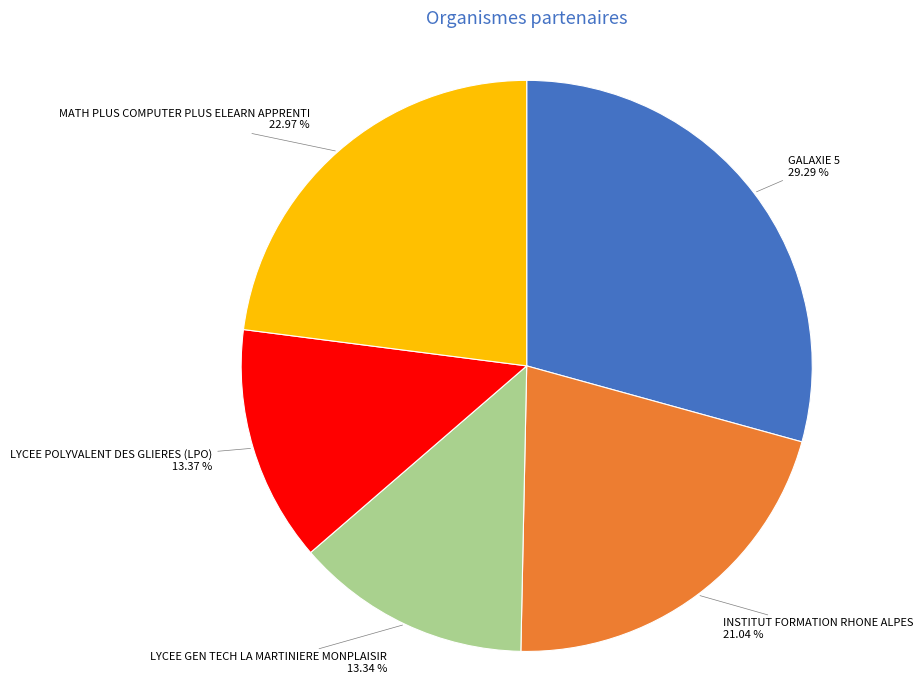

How many segments does this pie chart have?

5